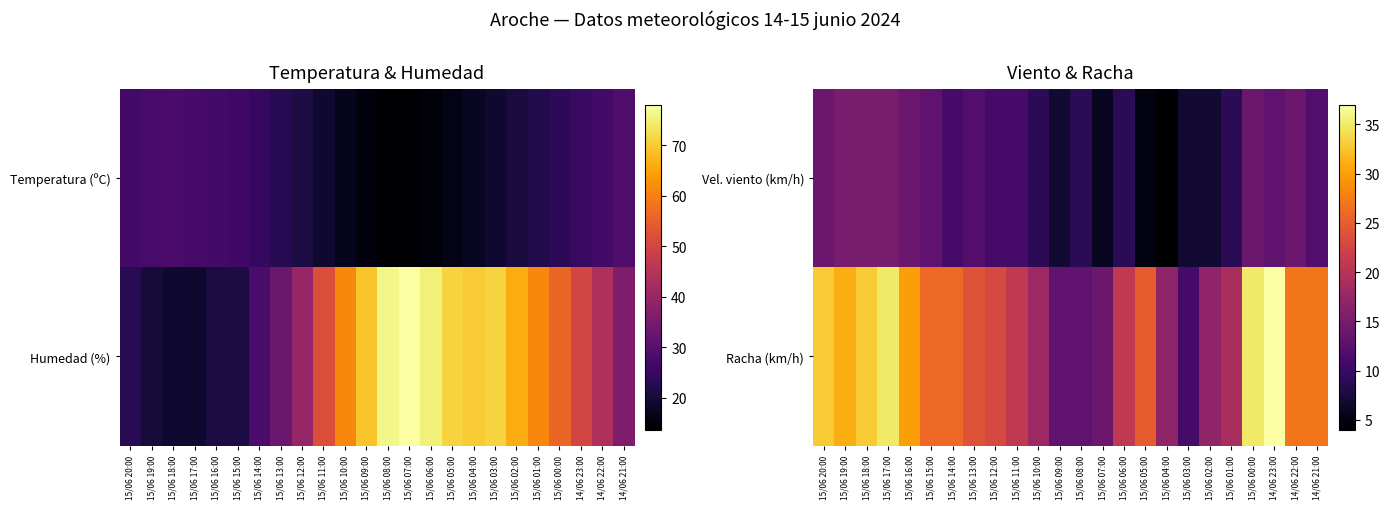

What is the difference between the highest and lowest values at 15/06 13:00?

12